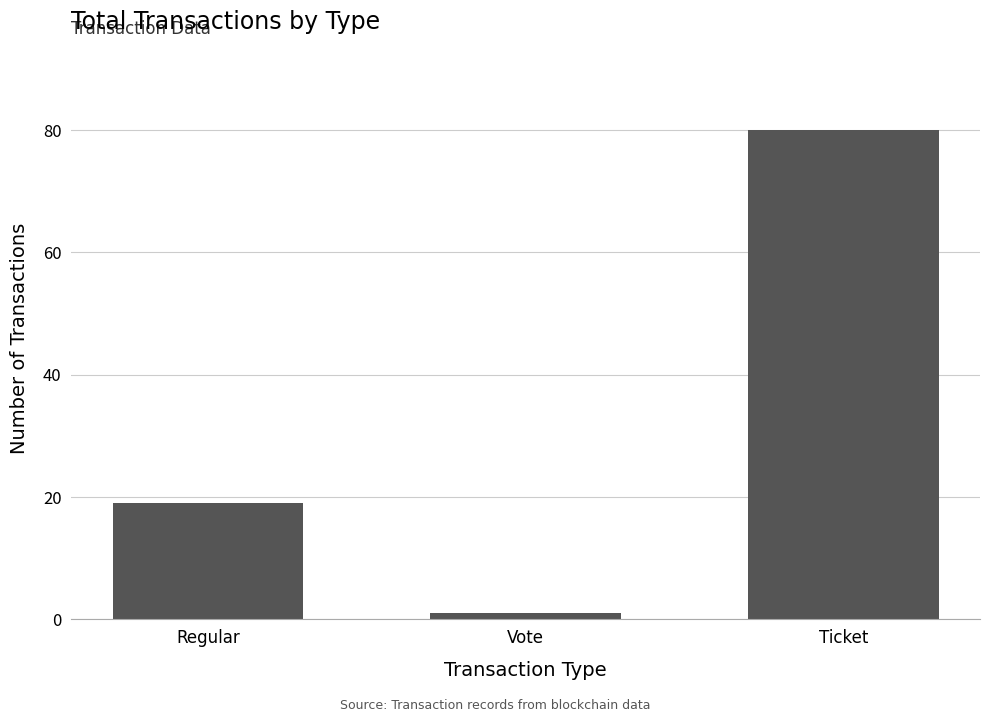

How many data points are less than 19?

1